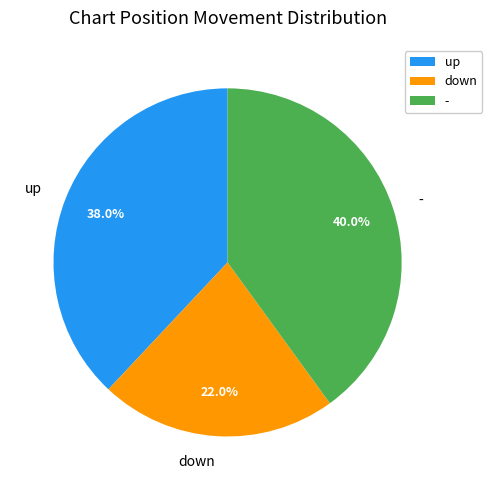

Which category has the biggest portion of the pie?

-